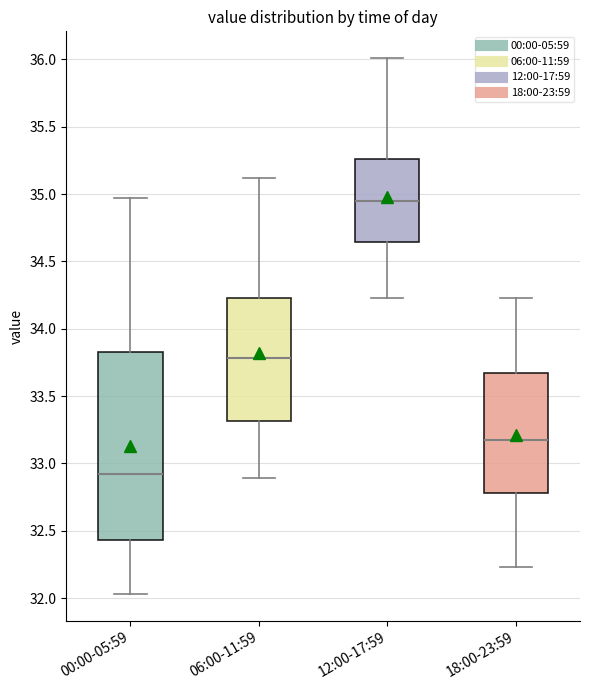

Reading left to right, read every box against the y-axis: the position of its median line, the range the box covers, and the ends of its whiskers. The values are not printed on the chart, so give them approximately, as read against the axis.

00:00-05:59: median 32.90, box 32.45 to 33.85, whiskers 32.05 to 34.95
06:00-11:59: median 33.80, box 33.30 to 34.25, whiskers 32.90 to 35.10
12:00-17:59: median 34.95, box 34.65 to 35.25, whiskers 34.25 to 36.00
18:00-23:59: median 33.20, box 32.80 to 33.65, whiskers 32.25 to 34.25